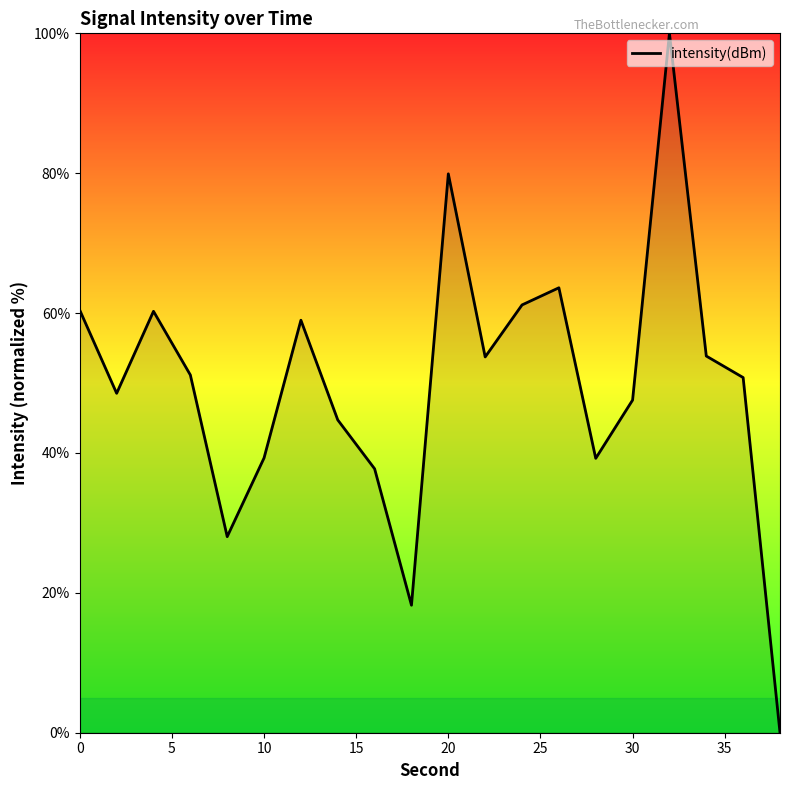

What is the maximum value shown in the chart?

100.0